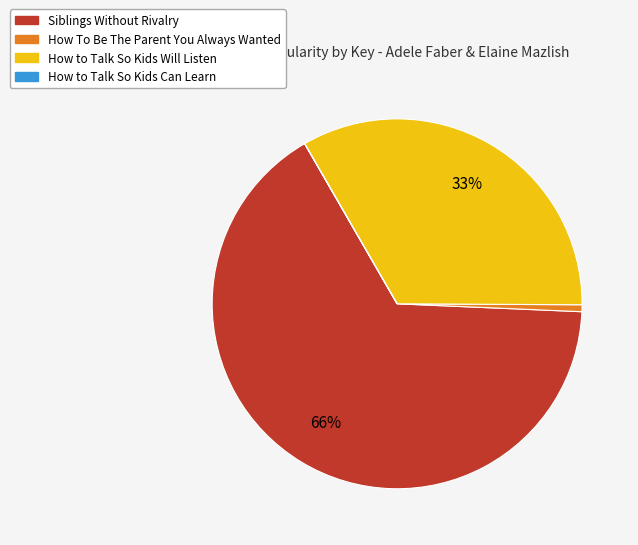

Is there any slice that represents more than half of the pie?

Yes